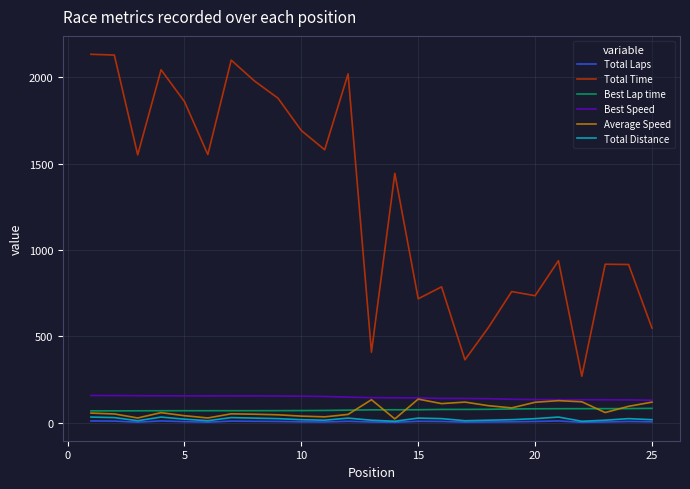

At how many categories does at least one series exceed 1301?

13